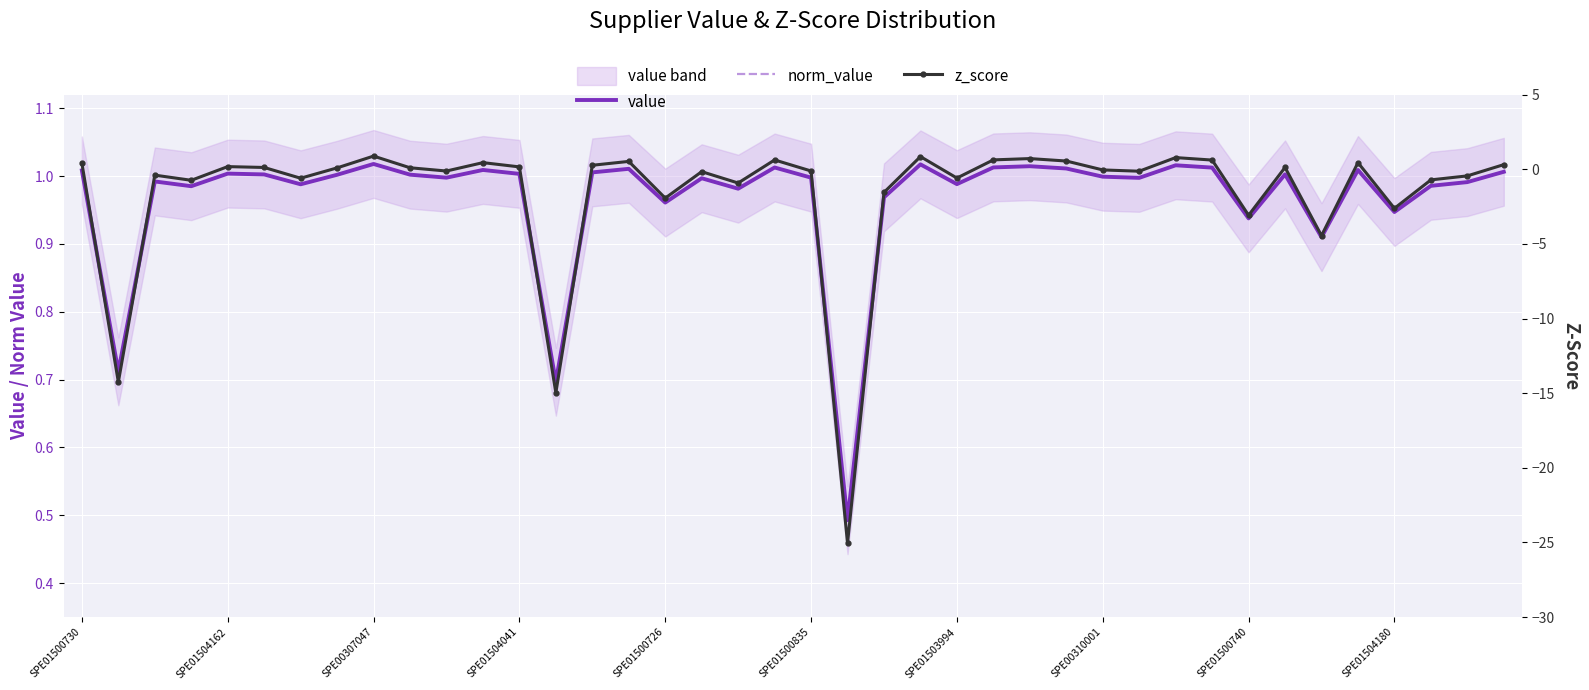

True or false: value and norm_value intersect in this chart.

False